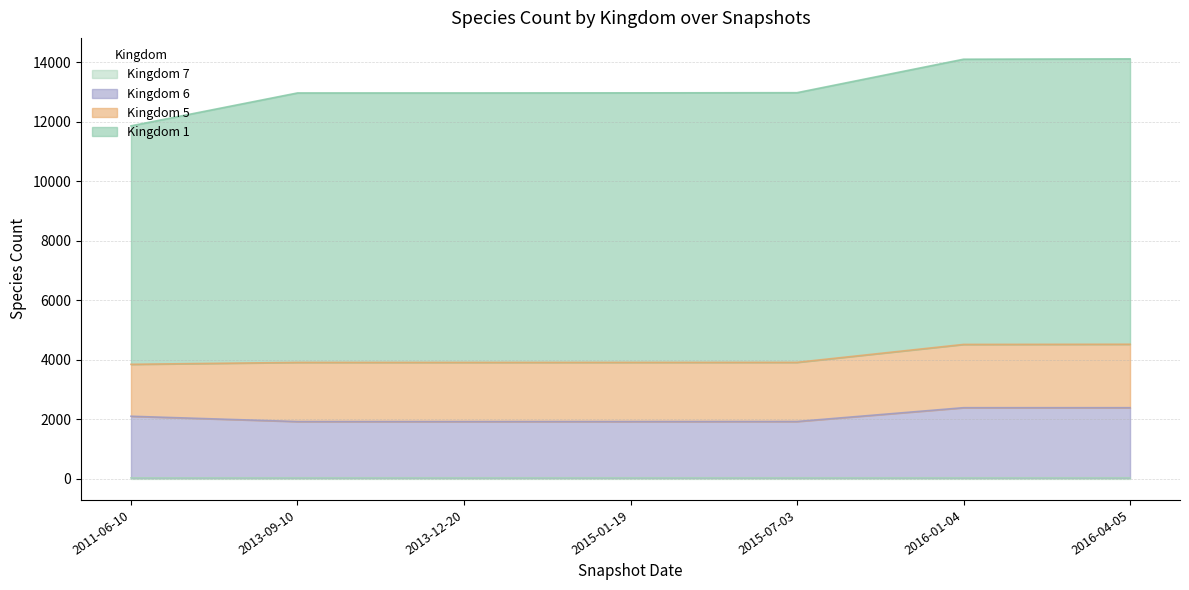

What is the value of the 6 point at the 6th from the left?

2392